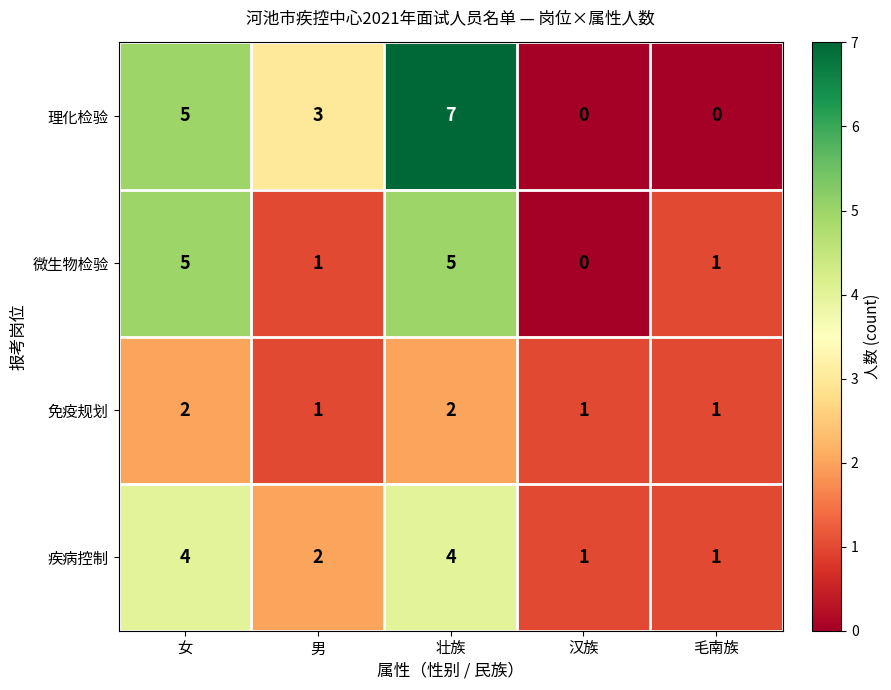

True or false: 理化检验 has a value of 7 at 壮族.

True